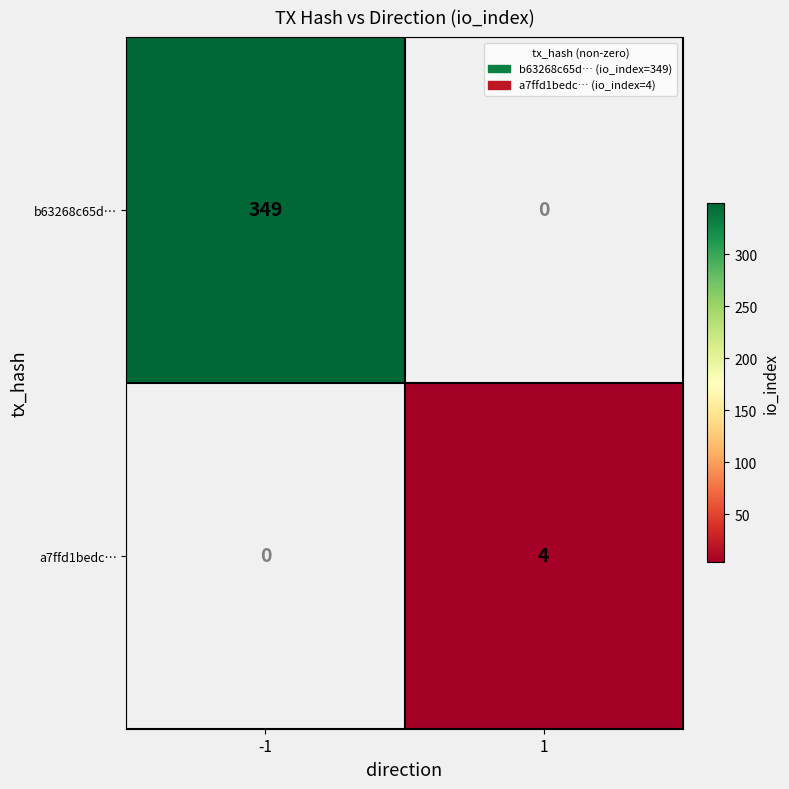

Is it true that b63268c65d… equals 349 at -1?

True